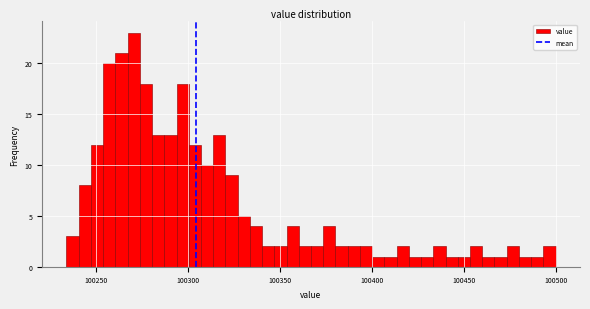

Around what value on the x-axis is the tallest bar? Give the approximate position of its centre, as read against the axis.

100270